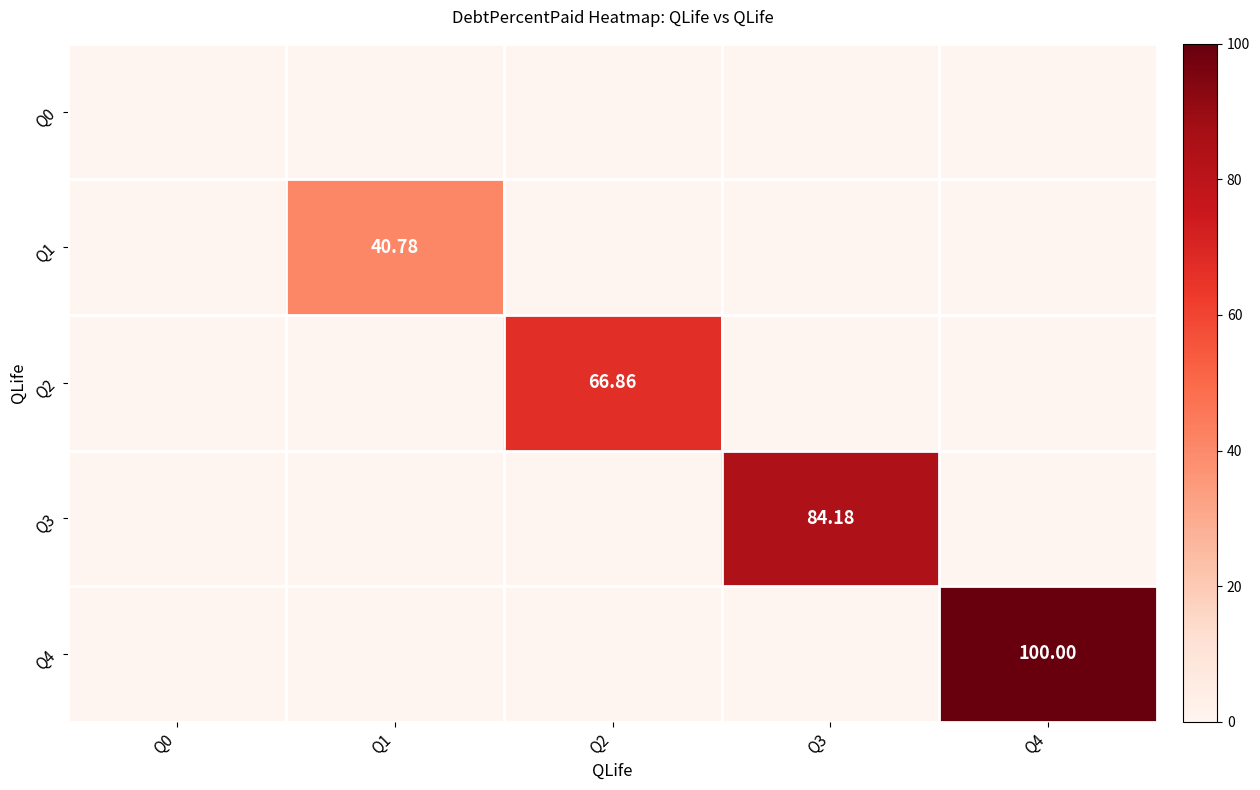

What is the sum of all Q1 values?

40.8